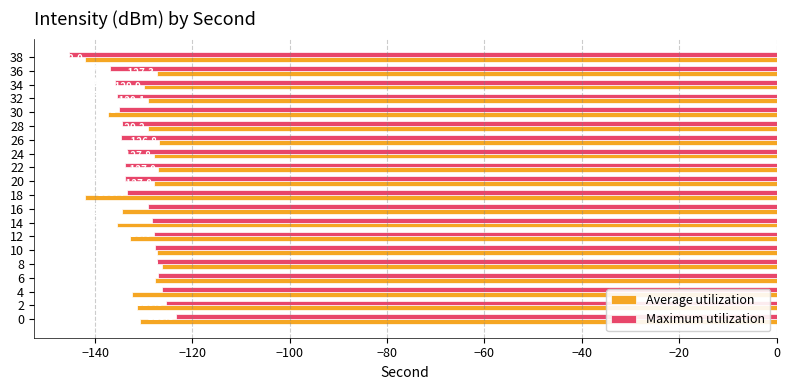

Rank the series by their average value, from lowest to highest.

Maximum utilization, Average utilization